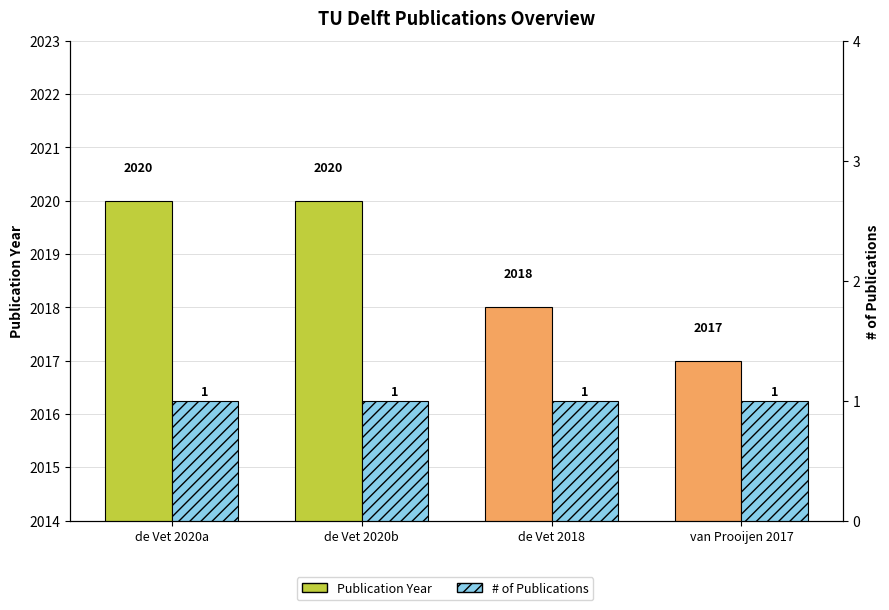

What position from the right is van Prooijen 2017?

1